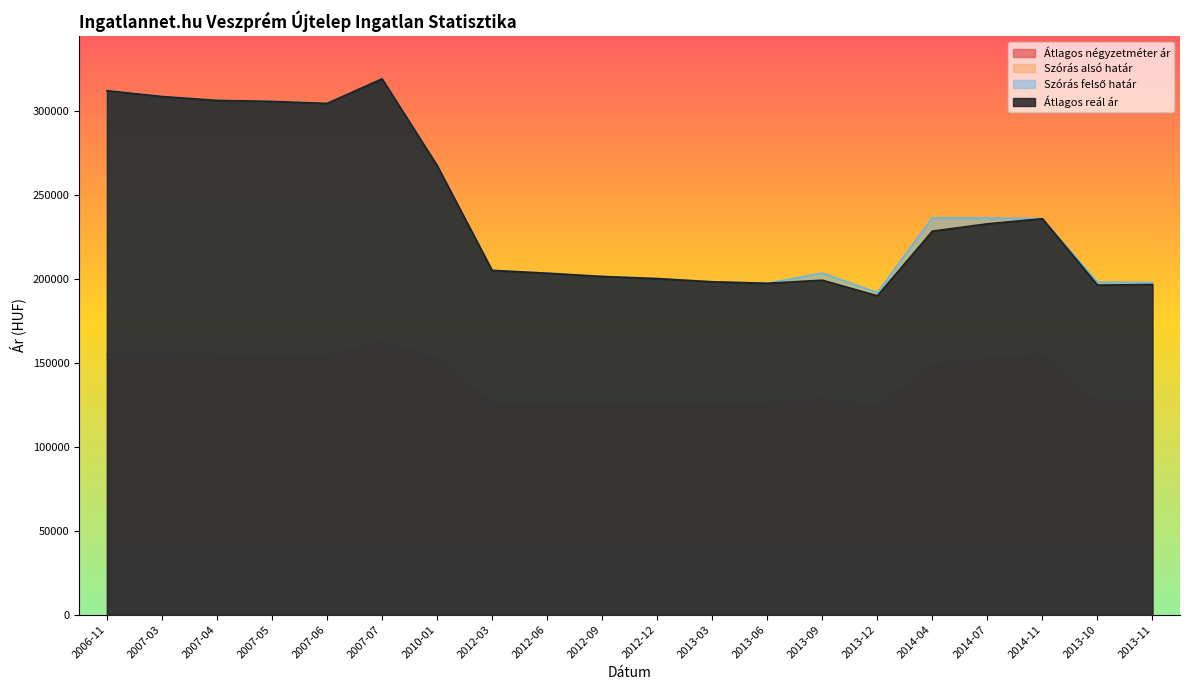

Is the value of Szórás alsó határ at 2010-01 greater than the value of Szórás felső határ at 2007-07?

No